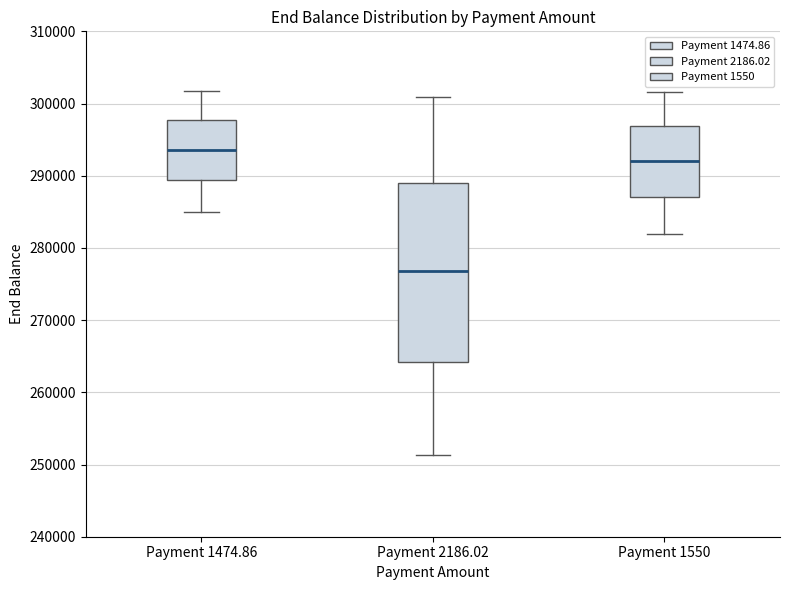

Reading left to right, read every box against the y-axis: the position of its median line, the range the box covers, and the ends of its whiskers. The values are not printed on the chart, so give them approximately, as read against the axis.

Payment 1474.86: median 294000, box 289000 to 298000, whiskers 285000 to 302000
Payment 2186.02: median 277000, box 264000 to 289000, whiskers 251000 to 301000
Payment 1550: median 292000, box 287000 to 297000, whiskers 282000 to 302000